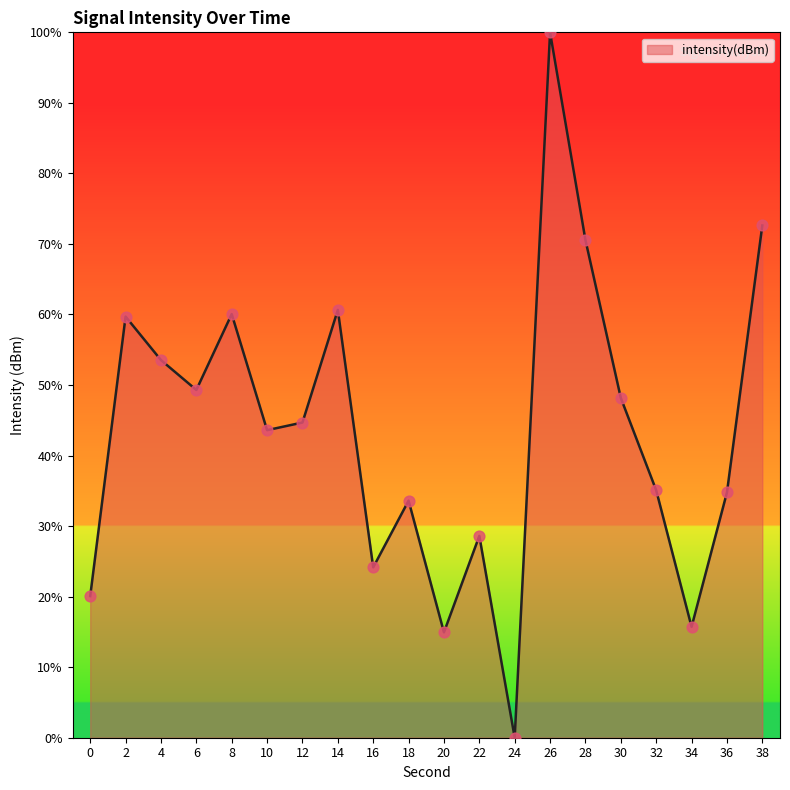

What is the change in value from 26 to 38?

-27.4